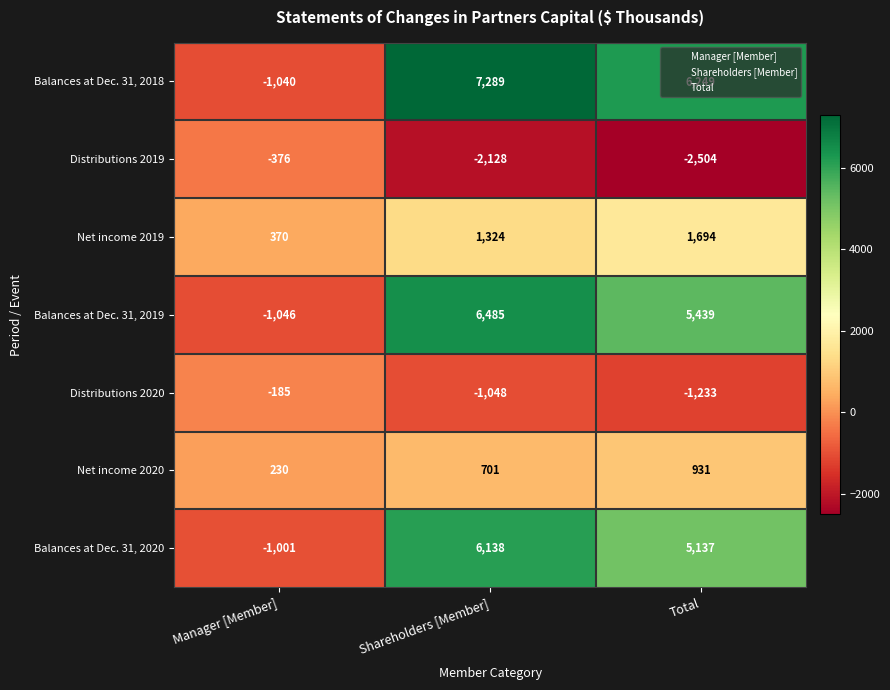

What is the sum of the Net income 2020 values at Shareholders [Member] and Total?

1632